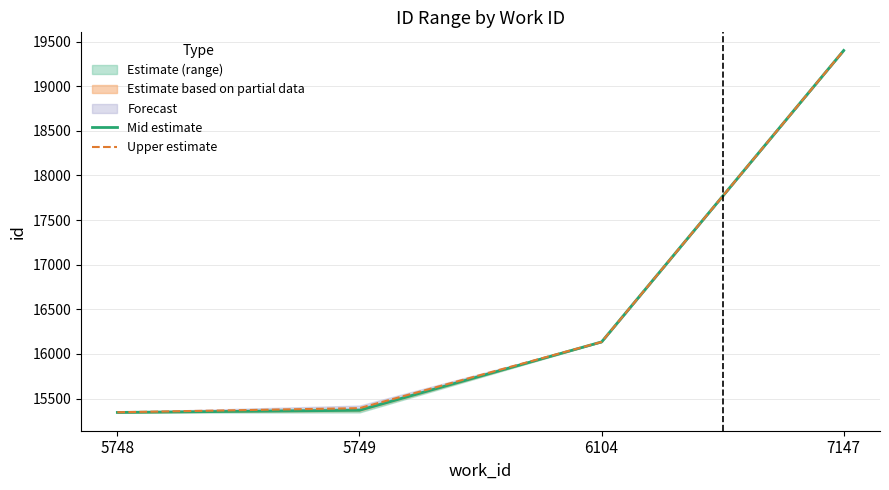

Rank the categories by Mid estimate value from lowest to highest.

5748, 5749, 6104, 7147